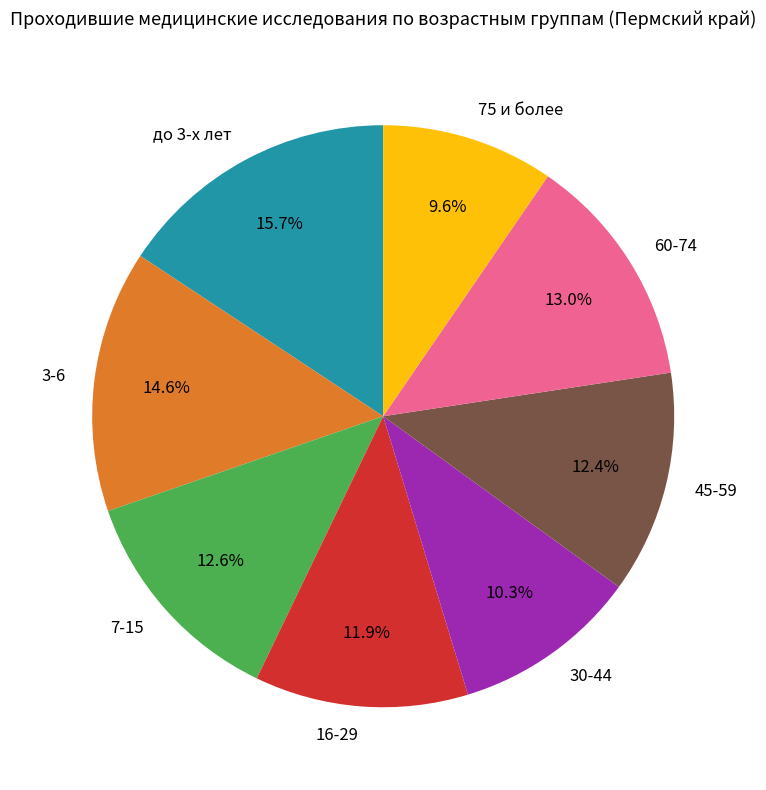

Between 75 и более and 45-59, which is larger?

45-59